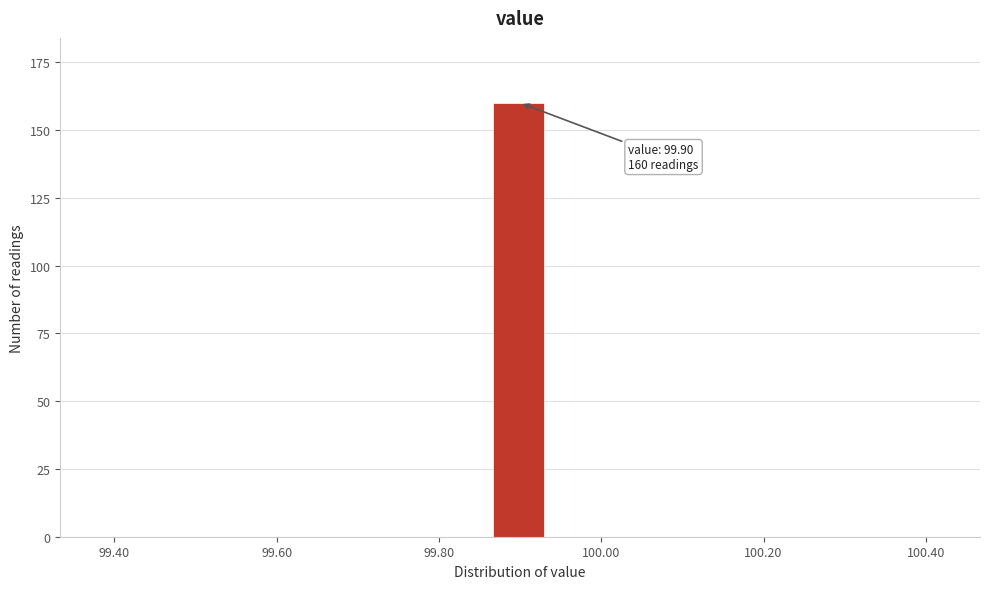

Around what value on the x-axis is the tallest bar? Give the approximate position of its centre, as read against the axis.

99.90